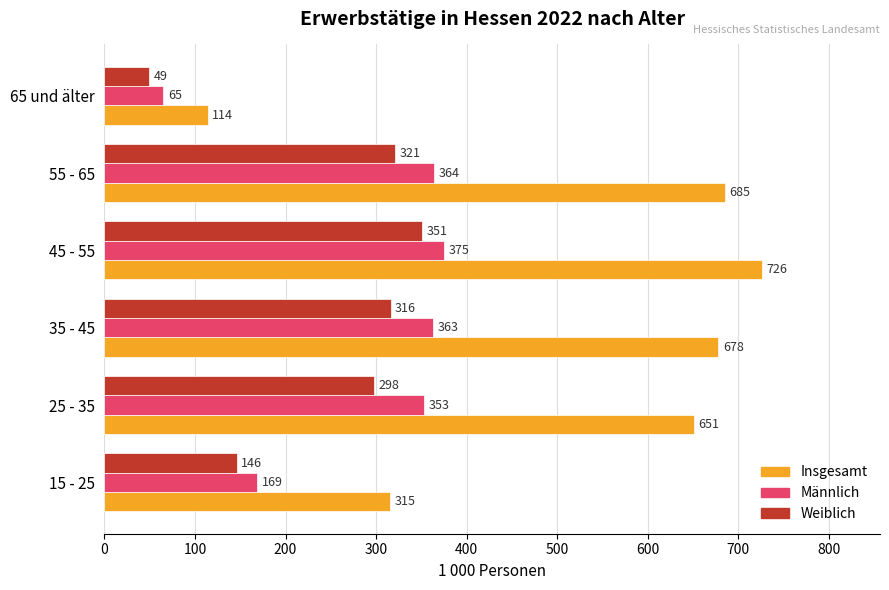

What is the difference between the Weiblich values at 15 - 25 and 45 - 55?

205